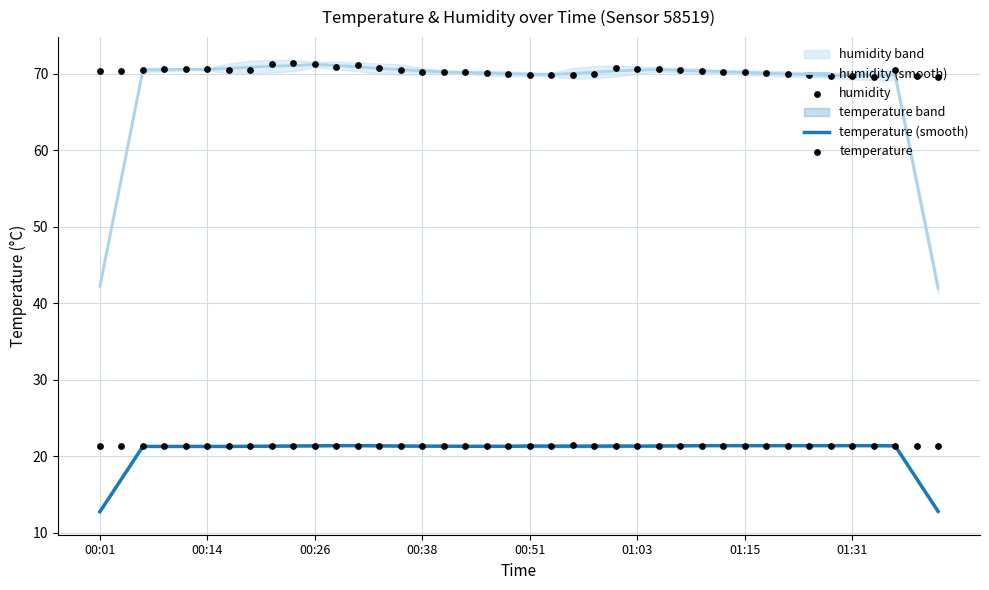

What is the maximum value for humidity (smooth)?

71.2